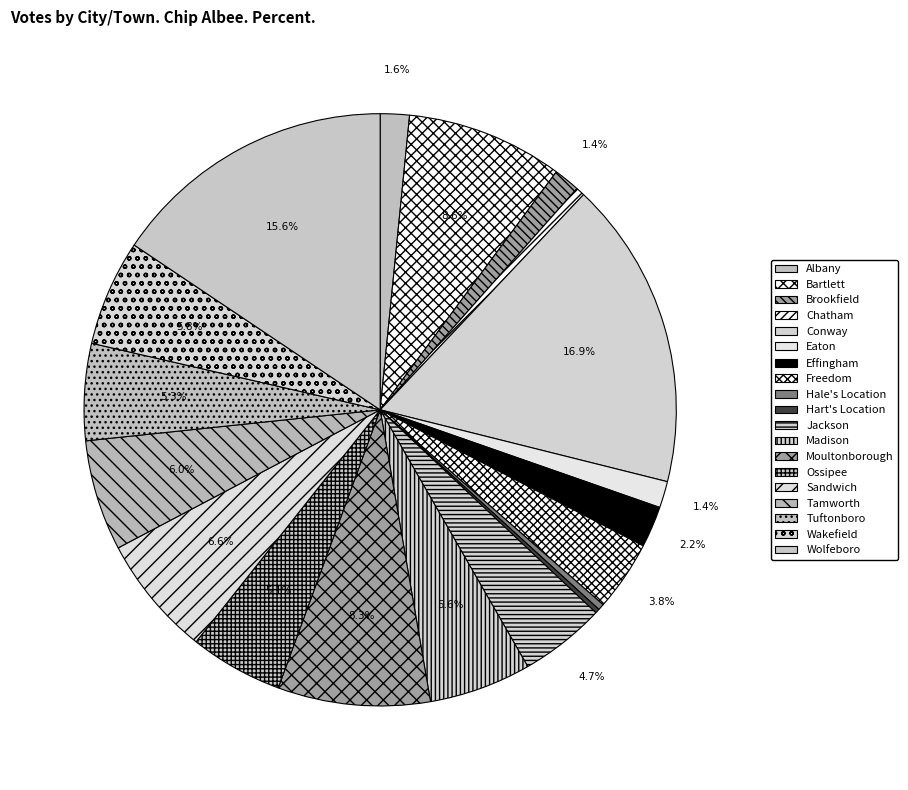

Is it true that Bartlett is 1% of the pie?

False